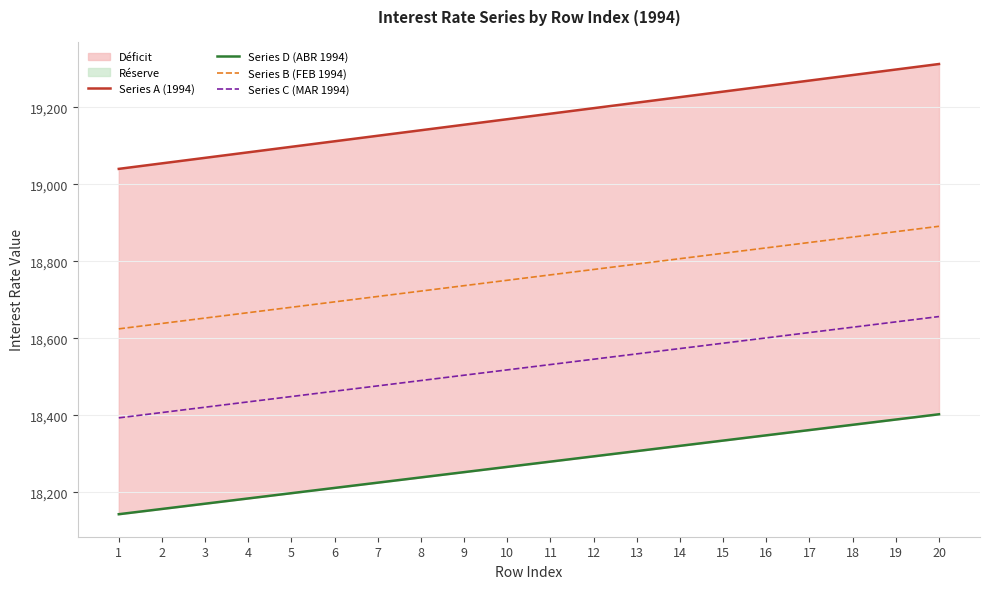

At which label does Series A (1994) reach its minimum?

1